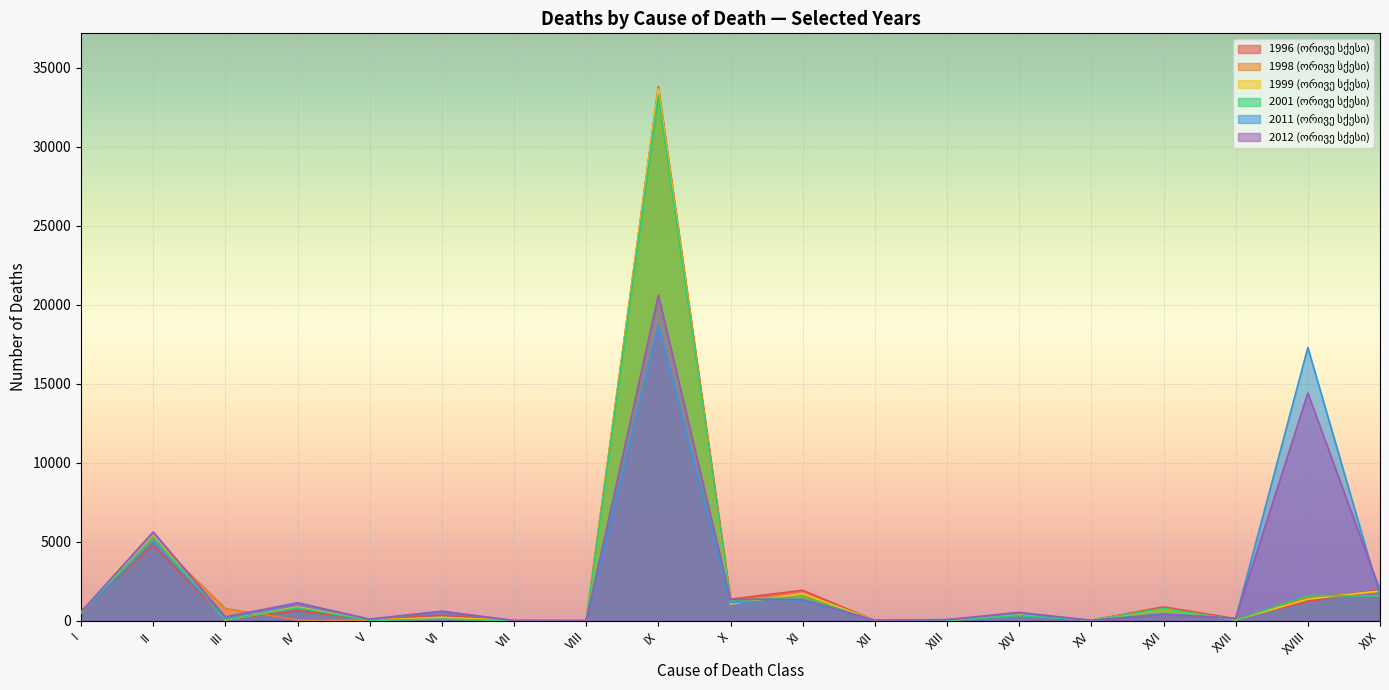

After their last crossing, which series has the higher values: 1996 (ორივე სქესი) or 2012 (ორივე სქესი)?

1996 (ორივე სქესი)